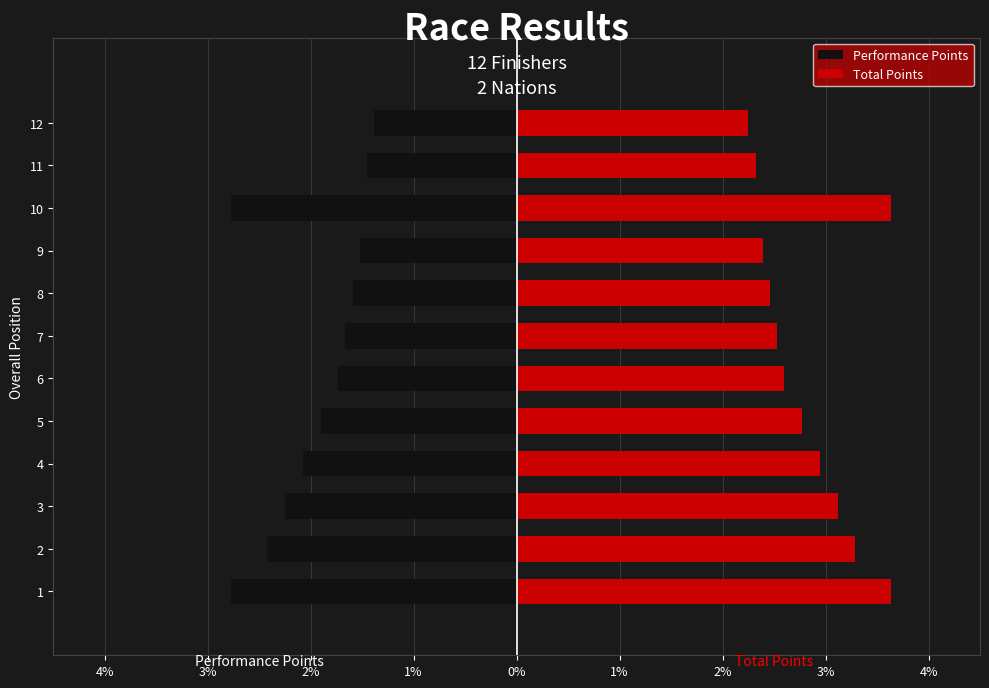

List the series in order of their overall mean, highest first.

Total Points, Performance Points